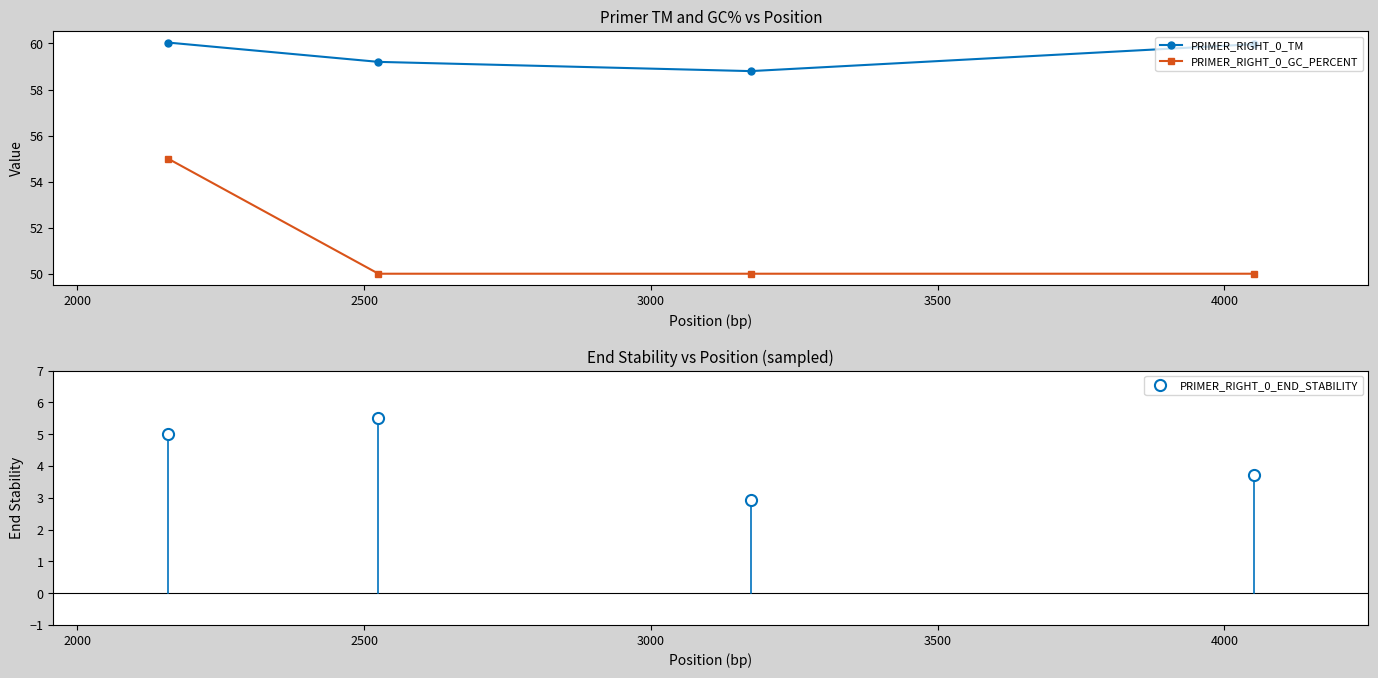

True or false: PRIMER_RIGHT_0_TM and PRIMER_RIGHT_0_GC_PERCENT intersect in this chart.

False